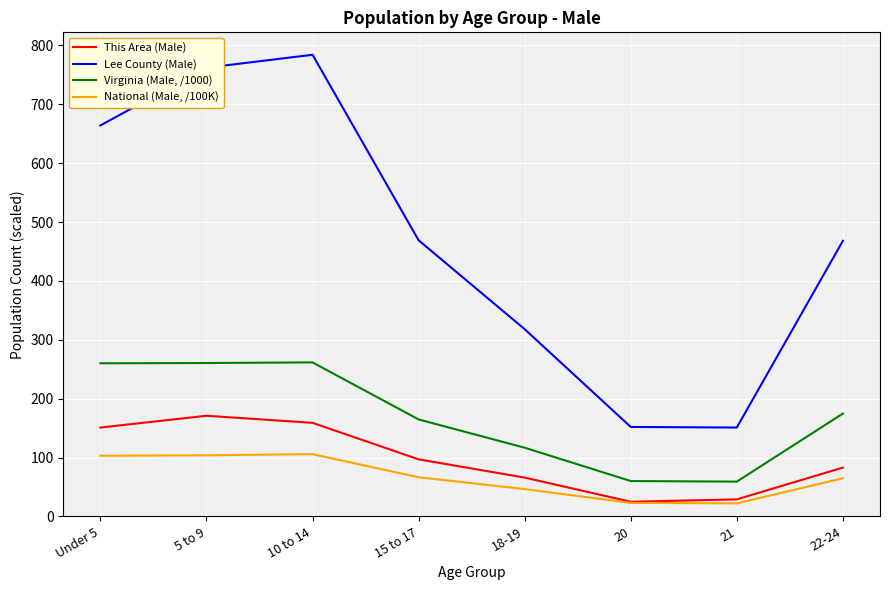

What is the sum of the National (Male, /100K) values at 22-24 and 20?

87.9